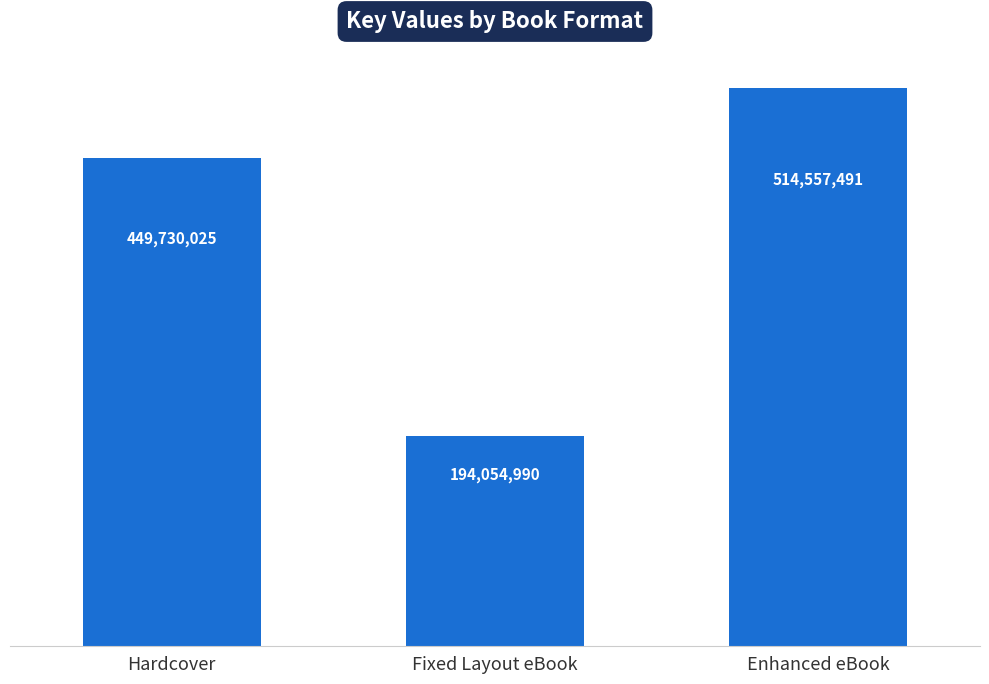

Reading right to left, extract all data points from this chart.

Enhanced eBook=514557491	Fixed Layout eBook=194054990	Hardcover=449730025